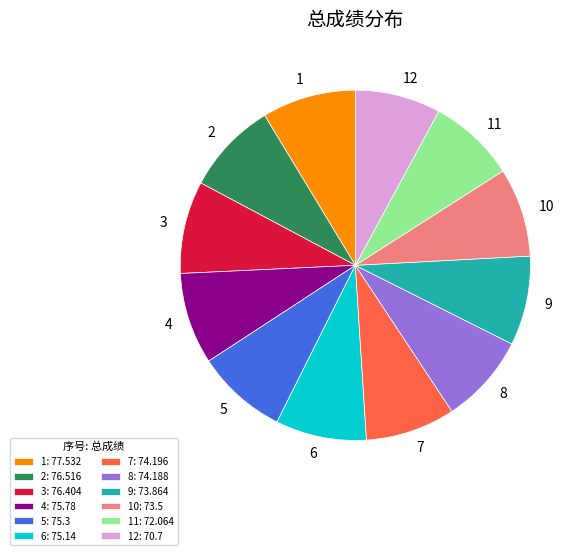

How many segments does this pie chart have?

12